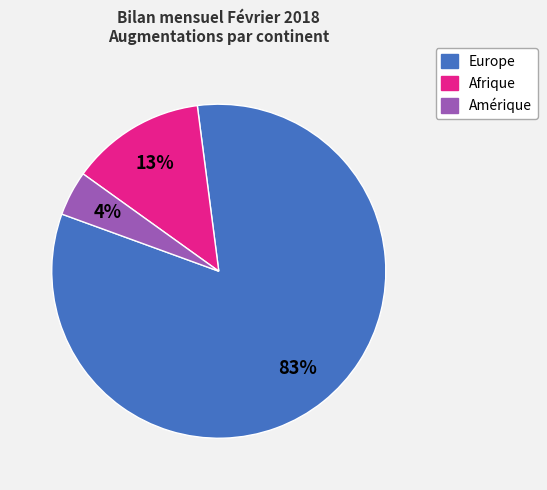

Is there any slice that represents more than half of the pie?

Yes